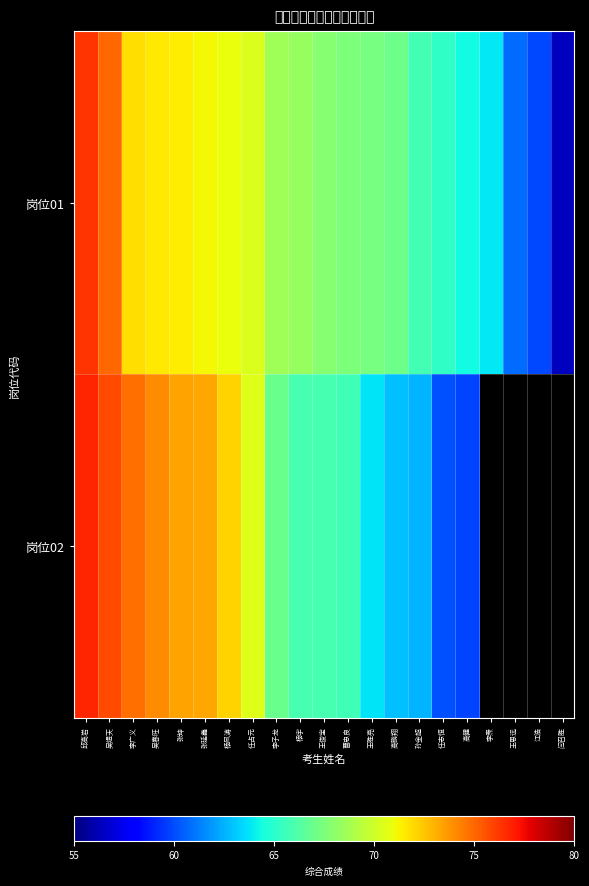

Which label corresponds to the smallest value in the chart?

闫召胜